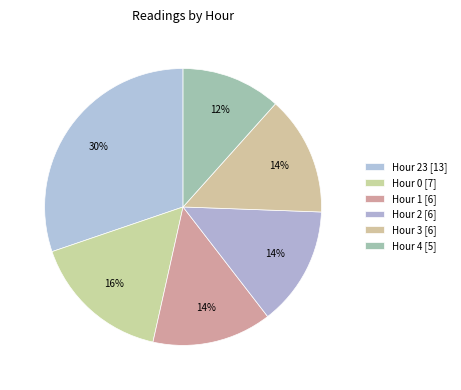

How many segments does this pie chart have?

6